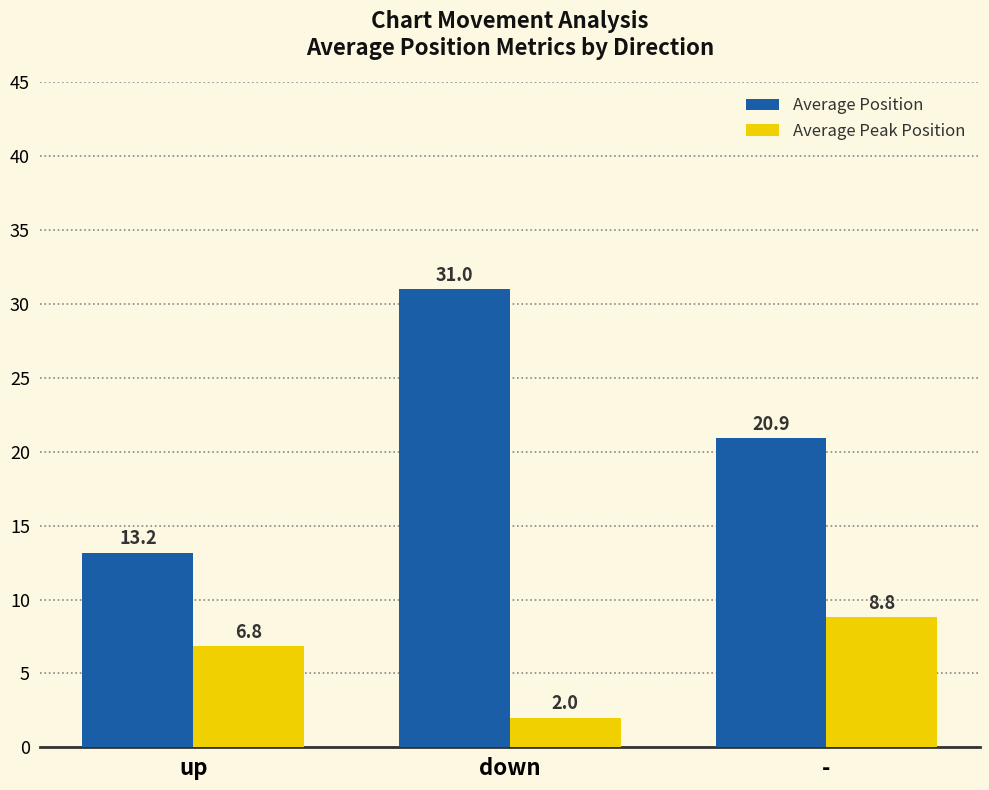

Which series has the widest spread of values?

Average Position